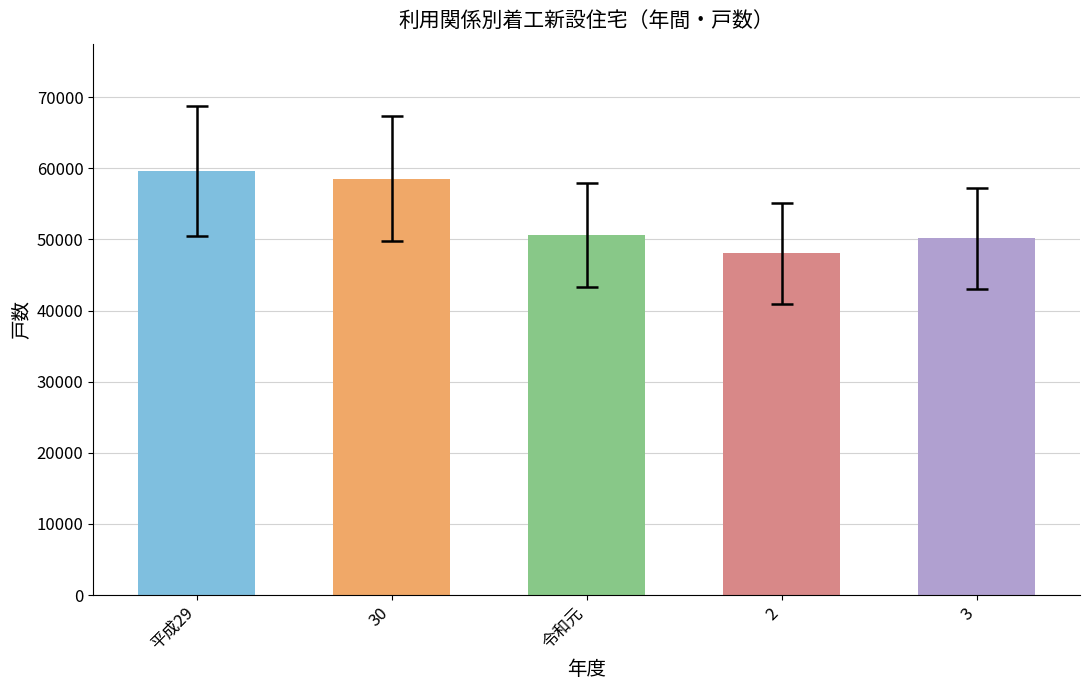

What is the difference between the values at 平成29 and 令和元?

8957